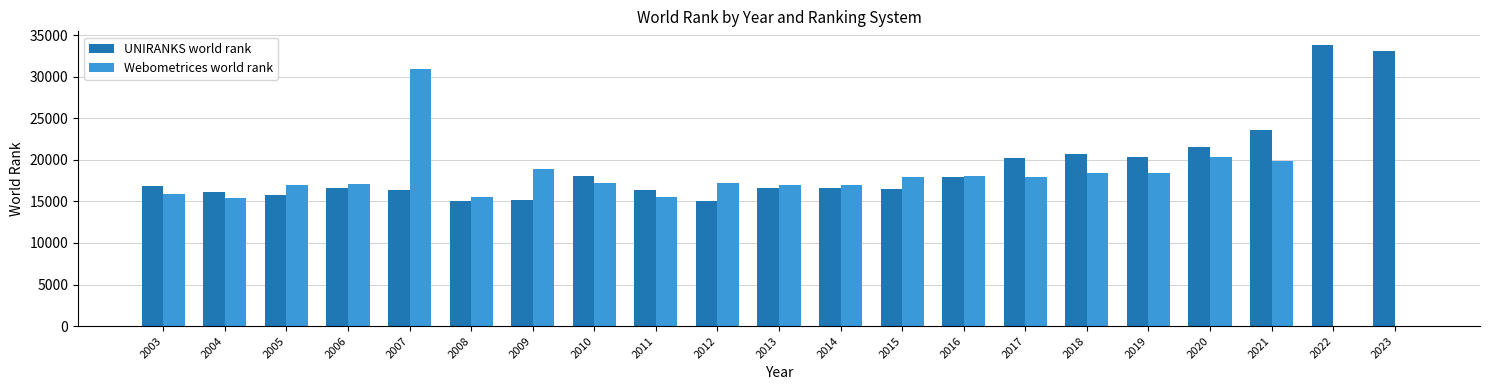

What is the maximum value for UNIRANKS world rank?

33781